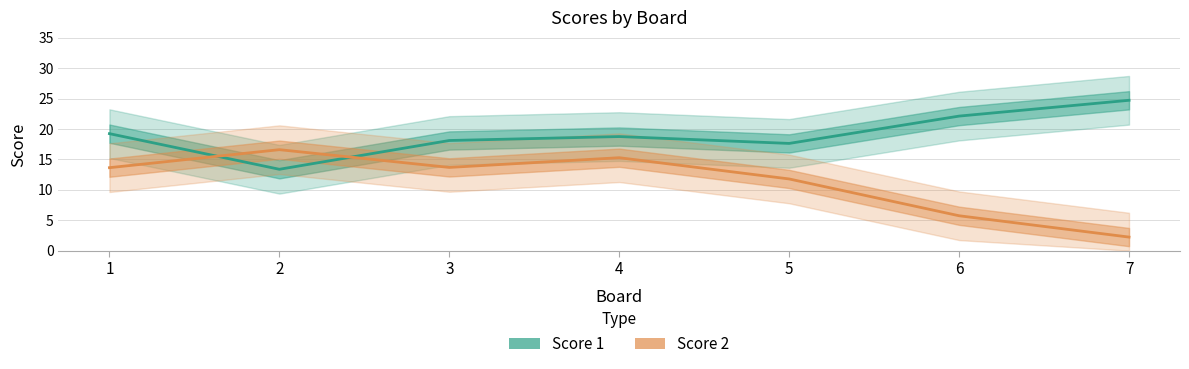

What is the total value across all series at 7?

27.0